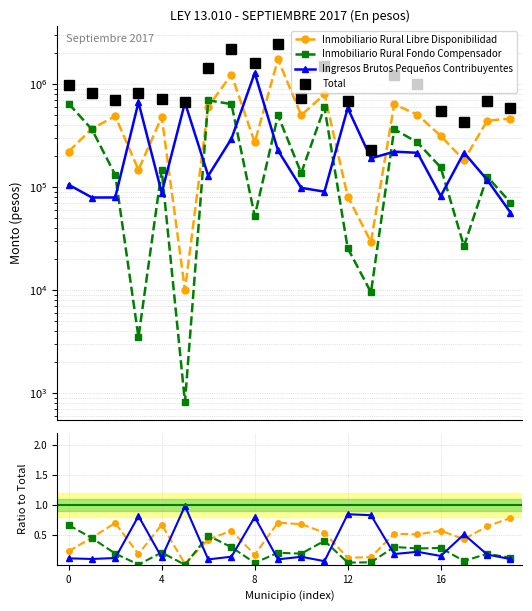

How many data points does each series have?

20